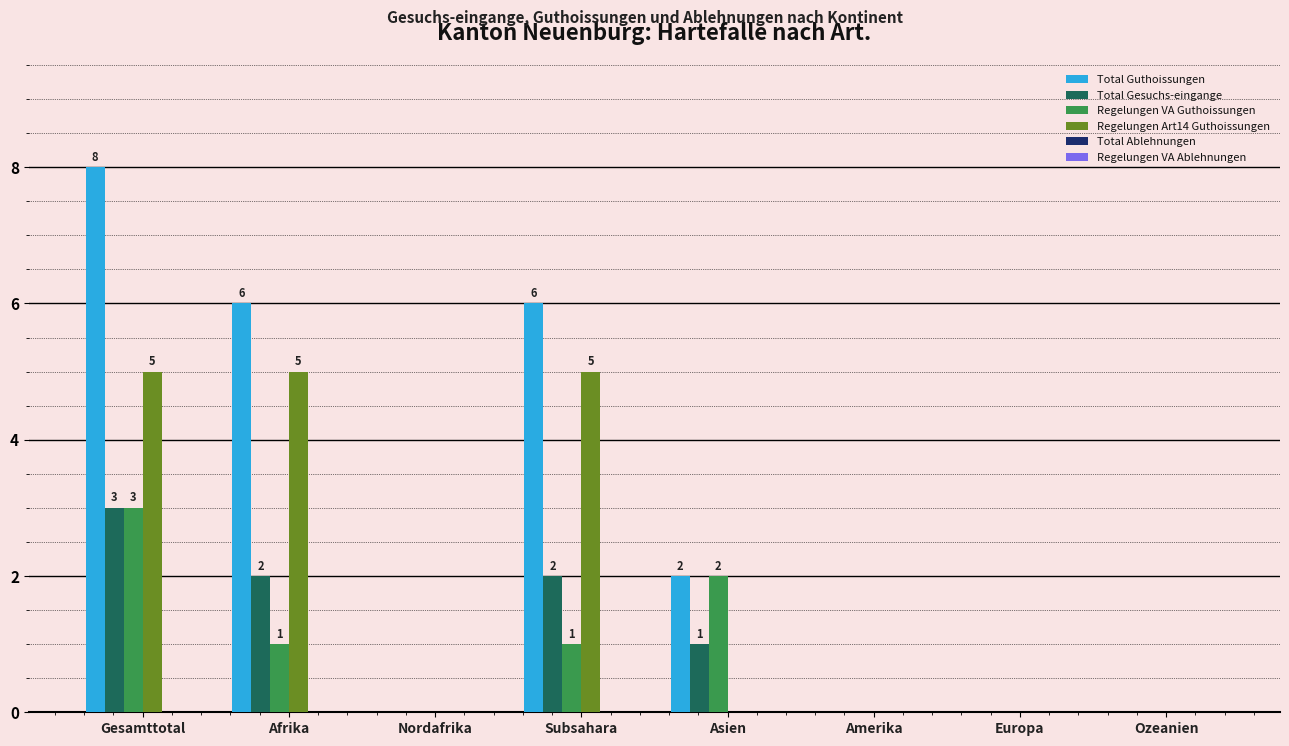

Which category has the highest value across all series?

Gesamttotal